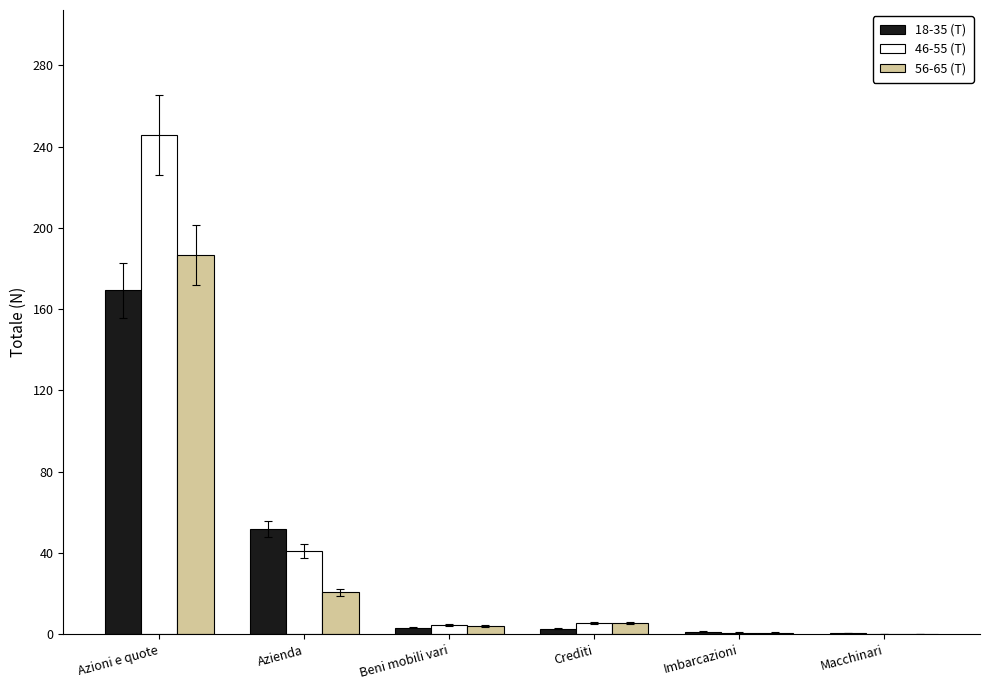

Where is 46-55 (T) nearest to the value 122?

Azienda